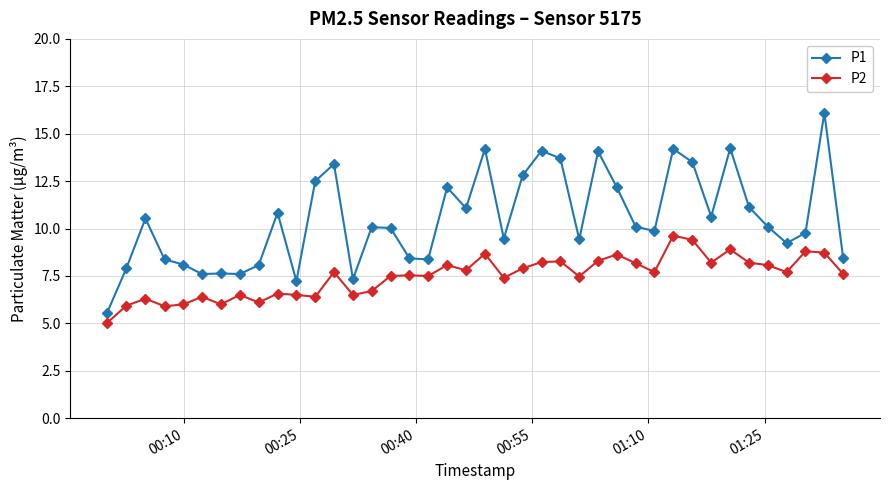

True or false: P2 has more than 1 points higher than both neighbors.

True